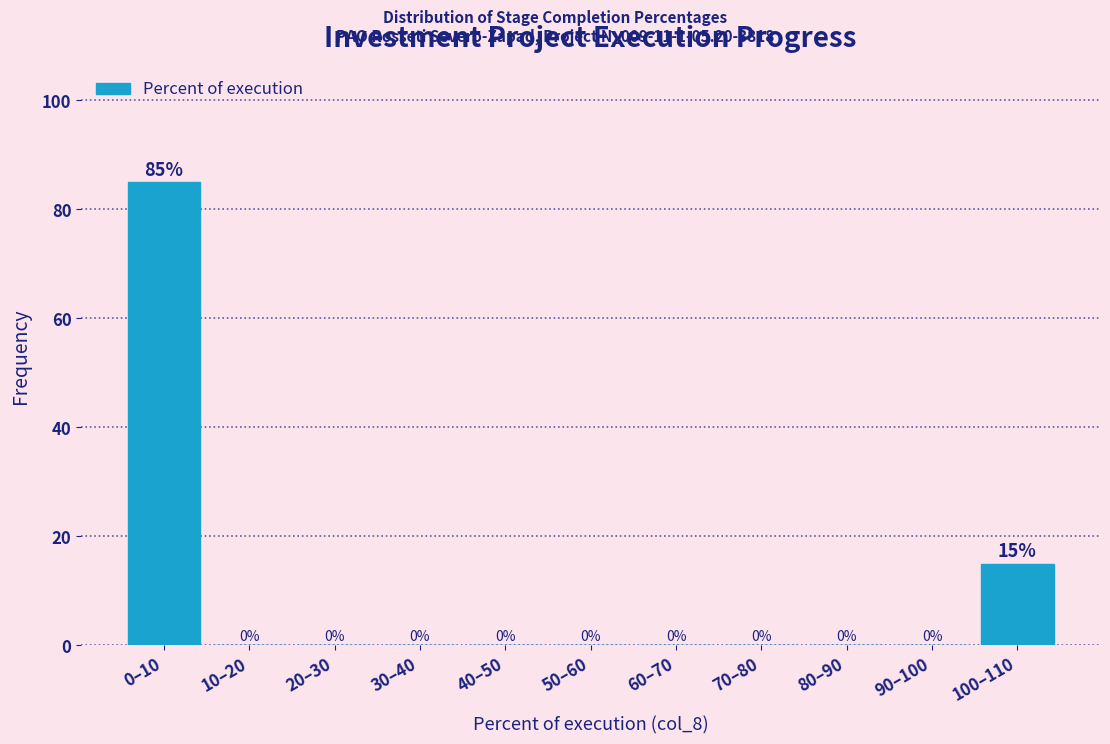

Reading right to left, list all the values displayed in this chart.

100–110=15	90–100=0	80–90=0	70–80=0	60–70=0	50–60=0	40–50=0	30–40=0	20–30=0	10–20=0	0–10=85